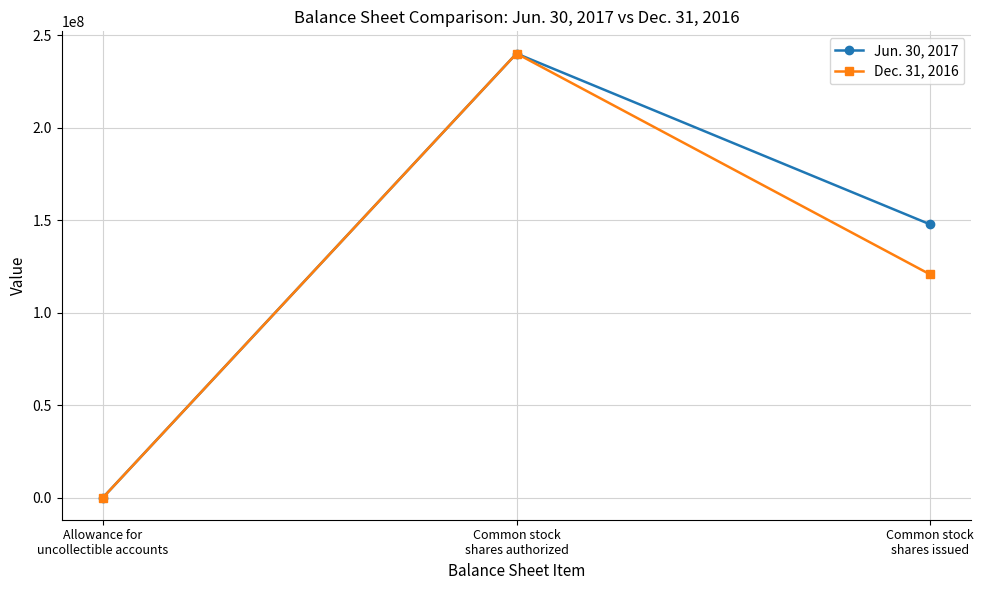

What position from the left is Allowance for
uncollectible accounts?

1